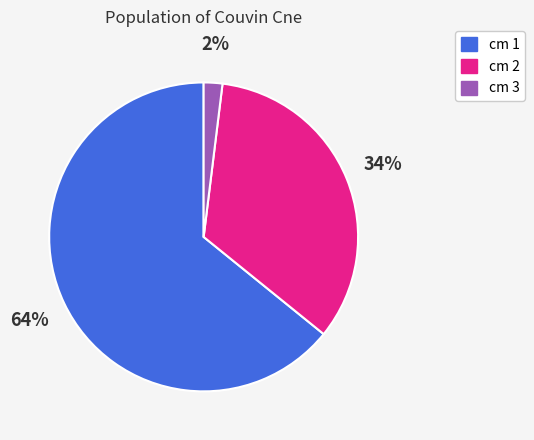

To the nearest percent, what is the average slice percentage?

33%